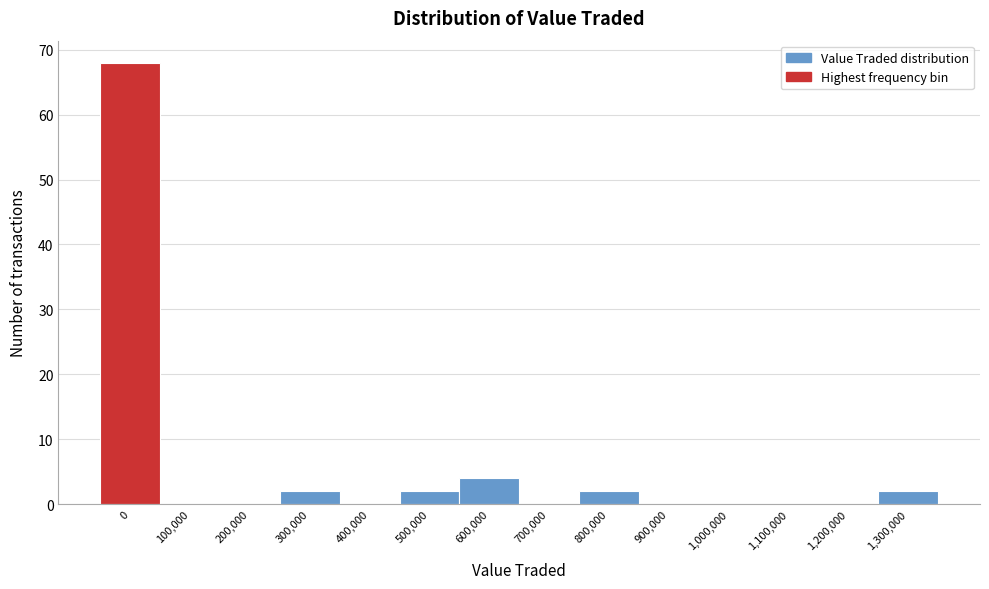

Reading left to right, list all the values displayed in this chart.

0=68	100,000=0	200,000=0	300,000=2	400,000=0	500,000=2	600,000=4	700,000=0	800,000=2	900,000=0	1,000,000=0	1,100,000=0	1,200,000=0	1,300,000=2